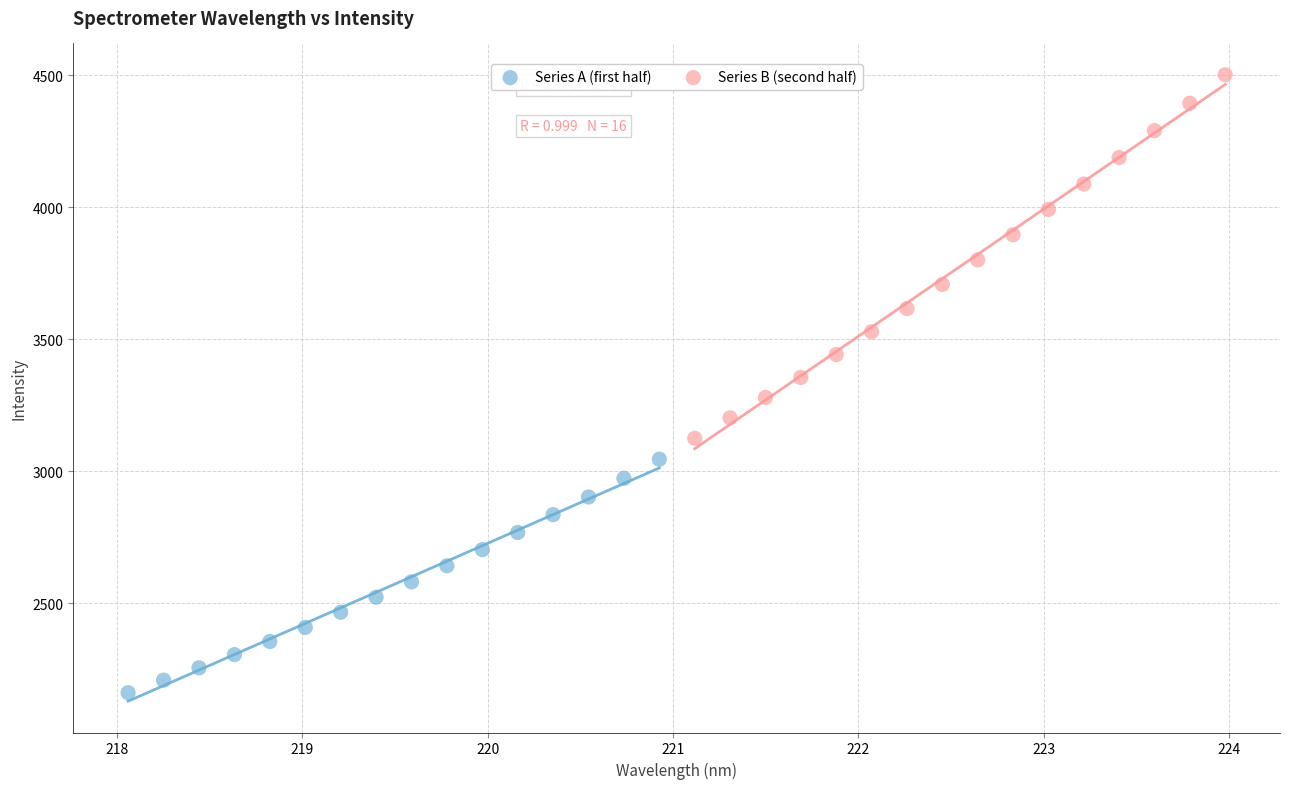

Which series reaches the minimum Y coordinate?

Series A (first half)